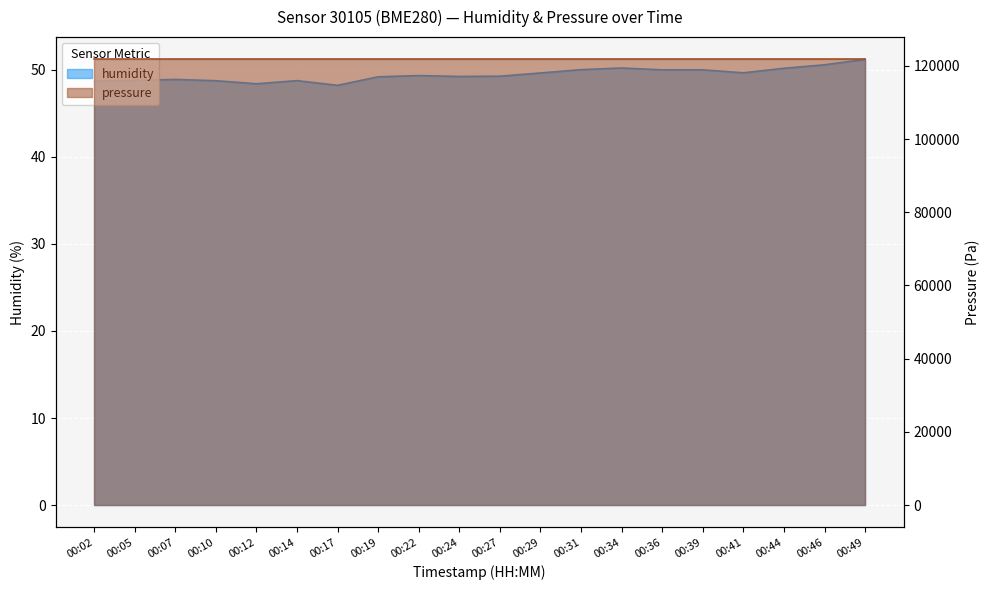

What is the value of the 19th point from the left?

50.6